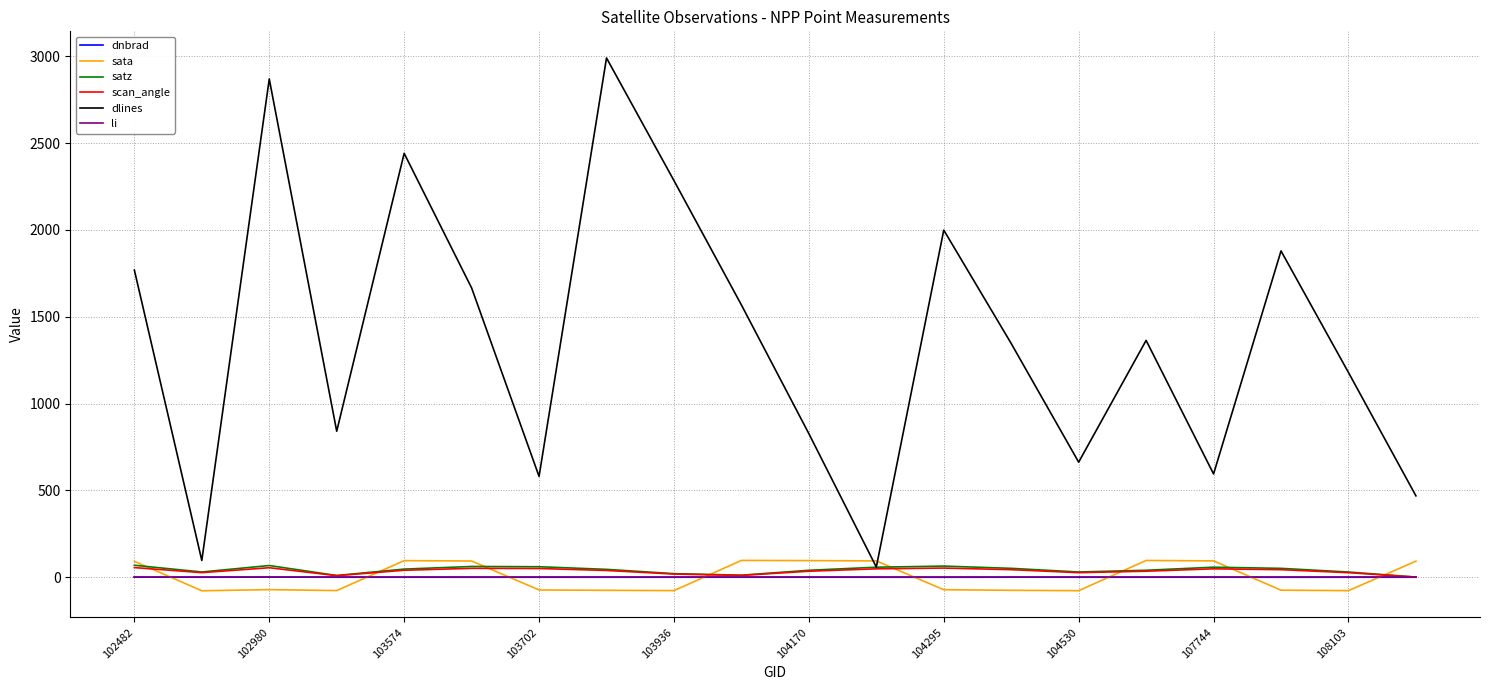

Which series has the largest total across all categories?

dlines